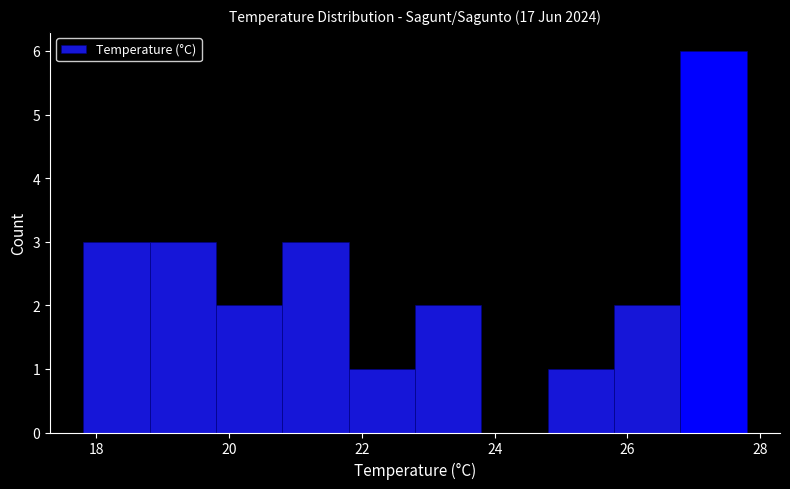

Reading left to right, list every bar in this chart as the range it spans on the x-axis followed by its height. The values are not printed on the chart, so give them approximately, as read against the axis.

17.8 to 18.8: 3
18.8 to 19.8: 3
19.8 to 20.8: 2
20.8 to 21.8: 3
21.8 to 22.8: 1
22.8 to 23.8: 2
23.8 to 24.8: 0
24.8 to 25.8: 1
25.8 to 26.8: 2
26.8 to 27.8: 6